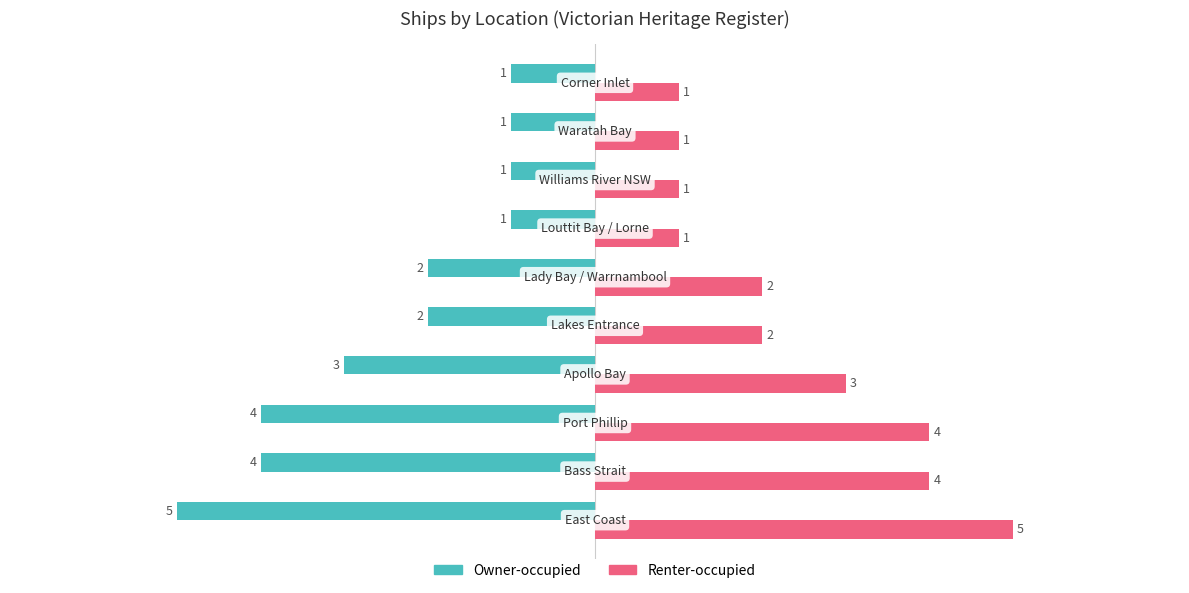

What is the smallest value displayed?

-5